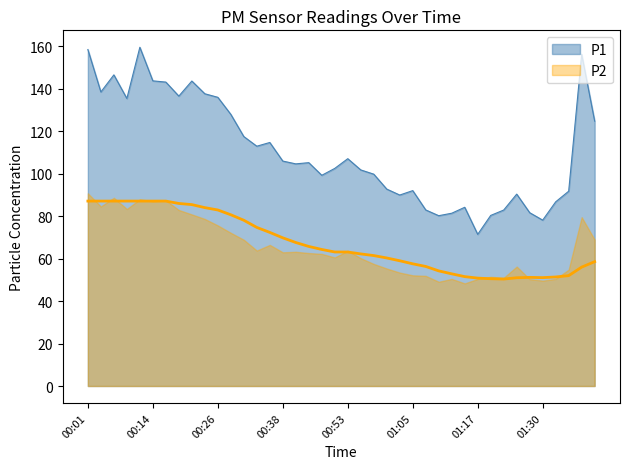

Rank the categories by value from highest to lowest.

00:11, 00:01, 01:37, 00:06, 00:14, 00:21, 00:16, 00:03, 00:23, 00:19, 00:26, 00:08, 00:28, 01:39, 00:31, 00:36, 00:33, 00:53, 00:38, 00:43, 00:41, 00:48, 00:55, 00:58, 00:46, 01:00, 01:05, 01:34, 01:25, 01:03, 01:32, 01:15, 01:08, 01:22, 01:27, 01:12, 01:20, 01:10, 01:30, 01:17